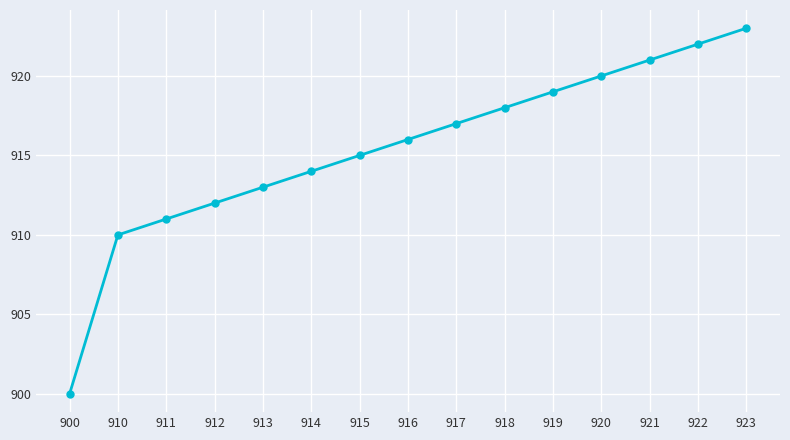

How many categories are shown in the chart?

15